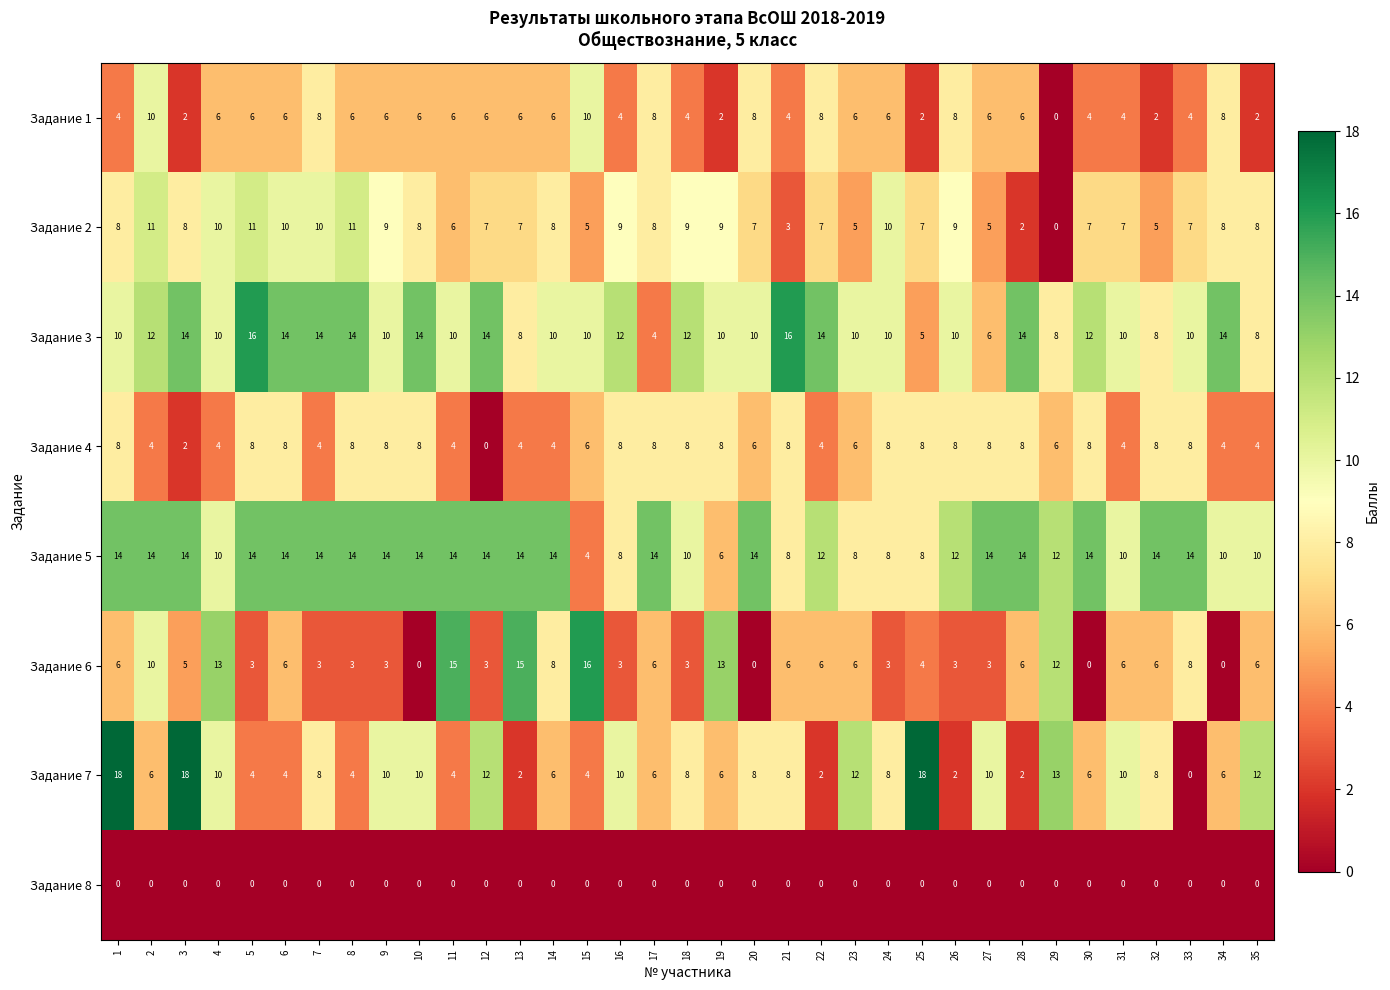

What is the difference between the highest and lowest values at 34?

14